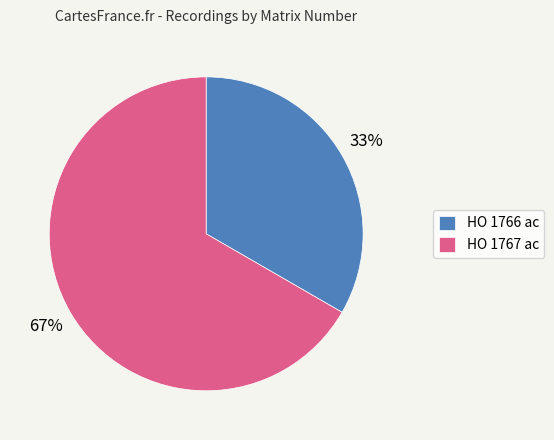

Is there a majority slice in this chart?

Yes